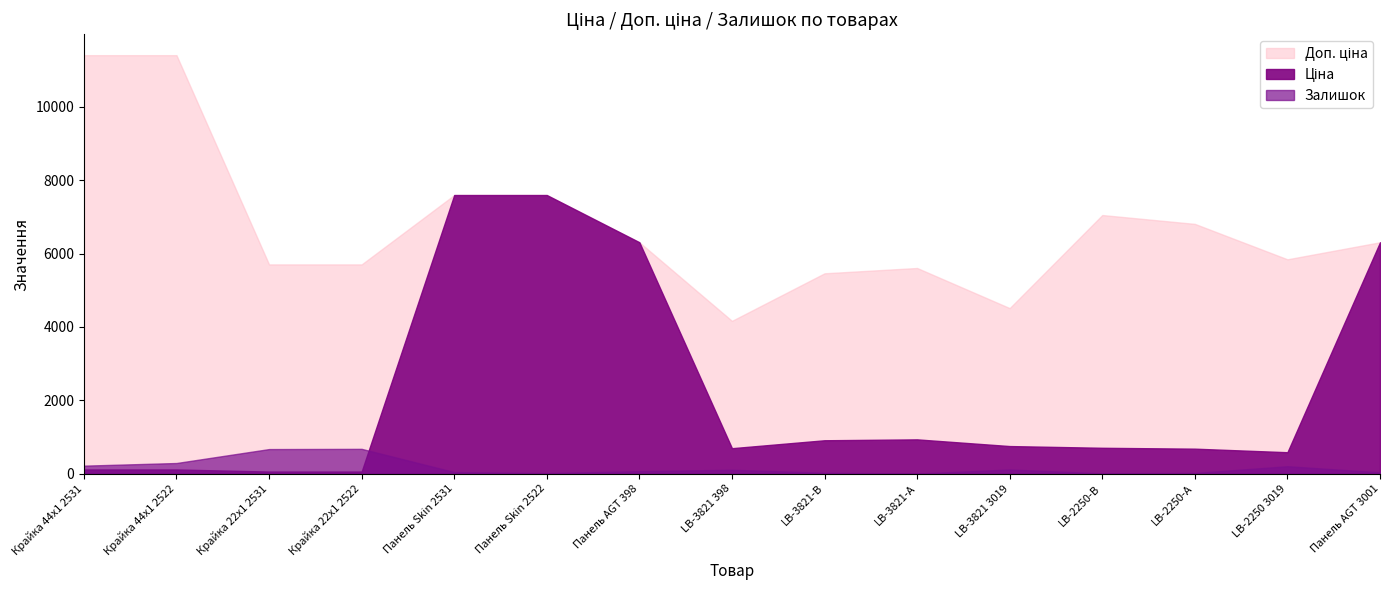

Which series has the largest total across all categories?

Доп. ціна